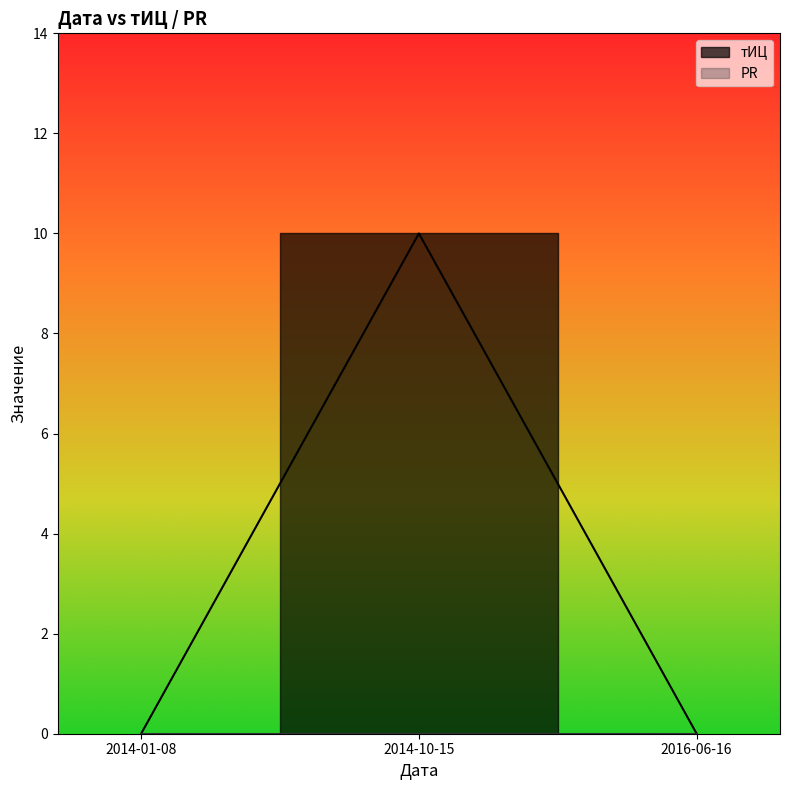

At which category does the chart reach its peak across all series?

2014-10-15